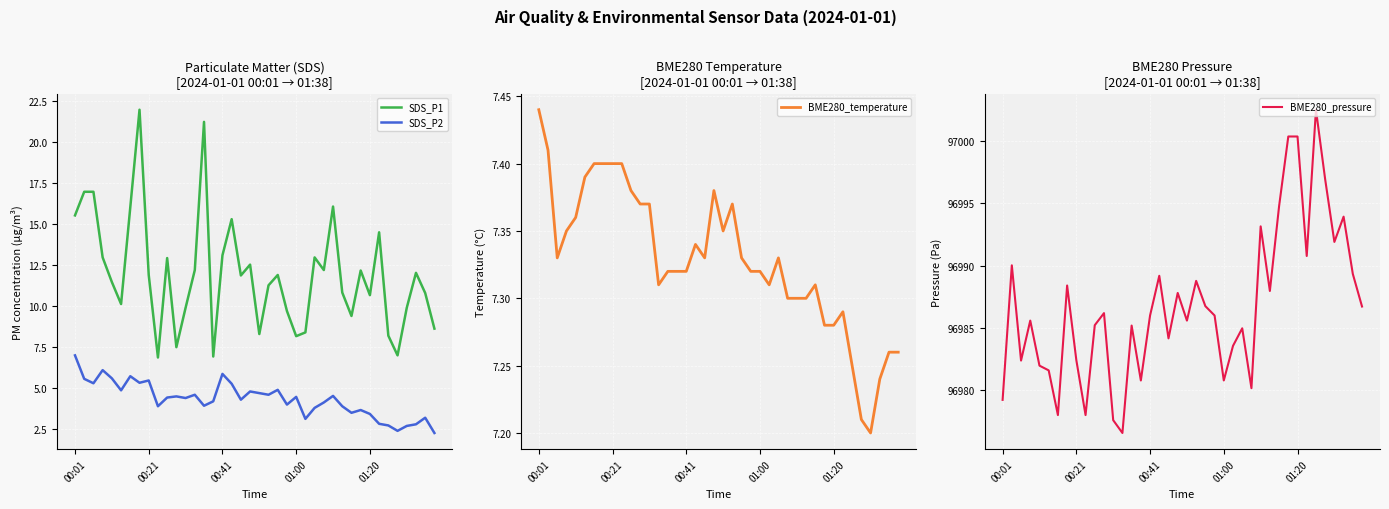

What is the value of the SDS_P1 point at the 5th from the left?

11.5